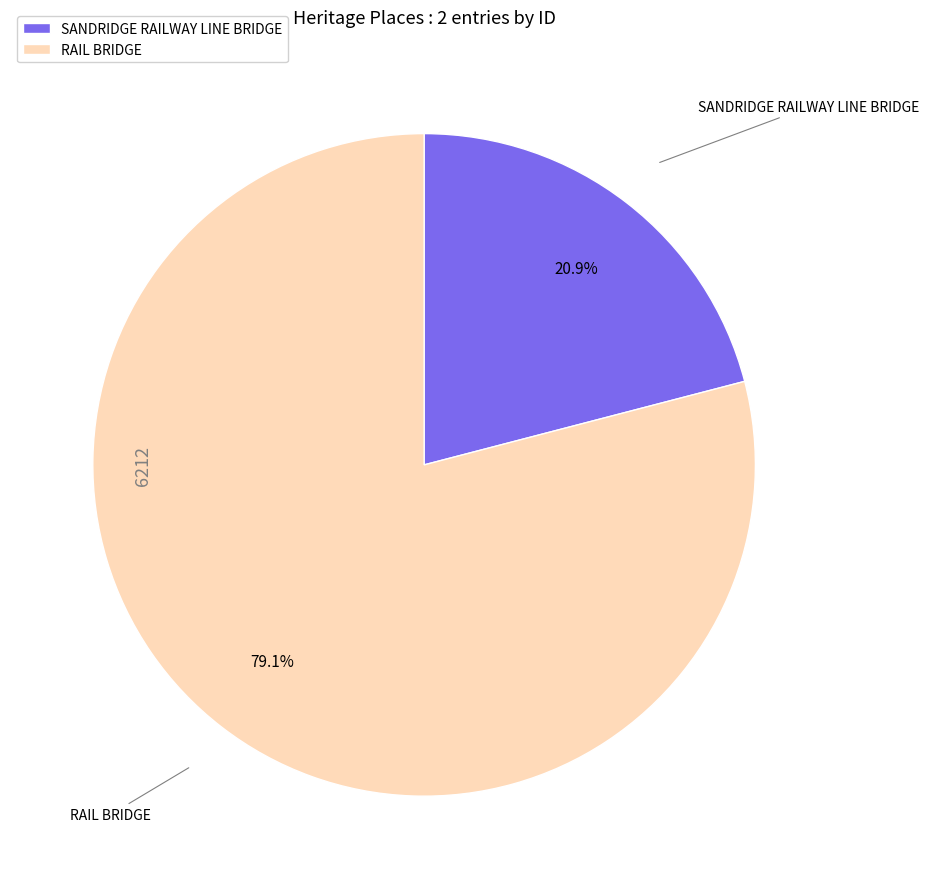

The SANDRIDGE RAILWAY LINE BRIDGE slice represents 21% of the pie. True or false?

True